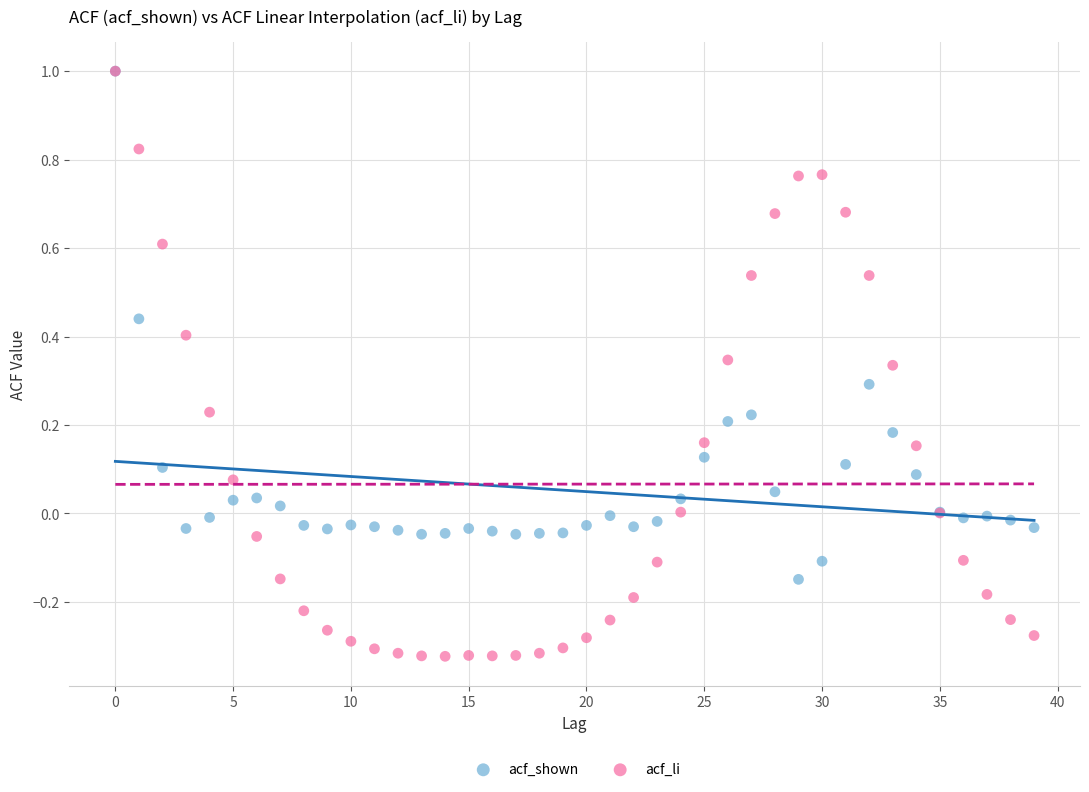

Which series reaches the minimum Y coordinate?

acf_li